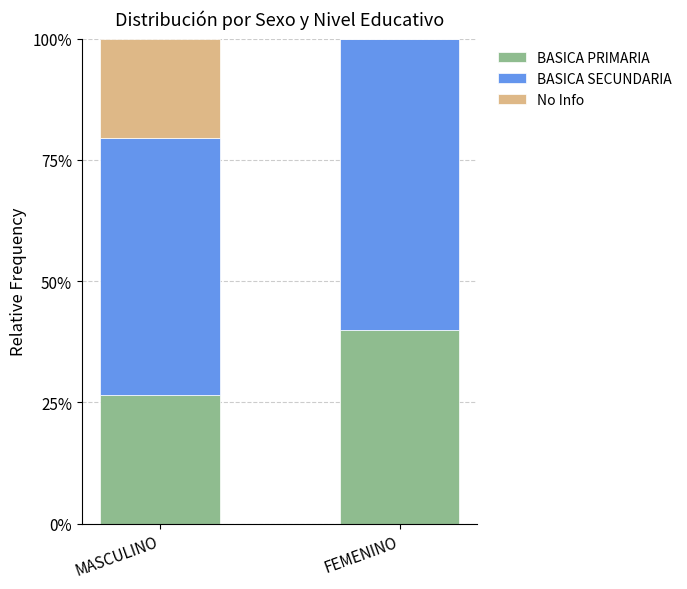

How many categories are shown in the chart?

2